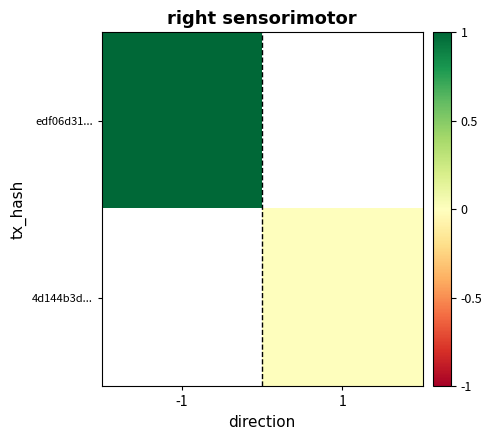

List the labels in order of edf06d31... value, largest first.

-1, 1